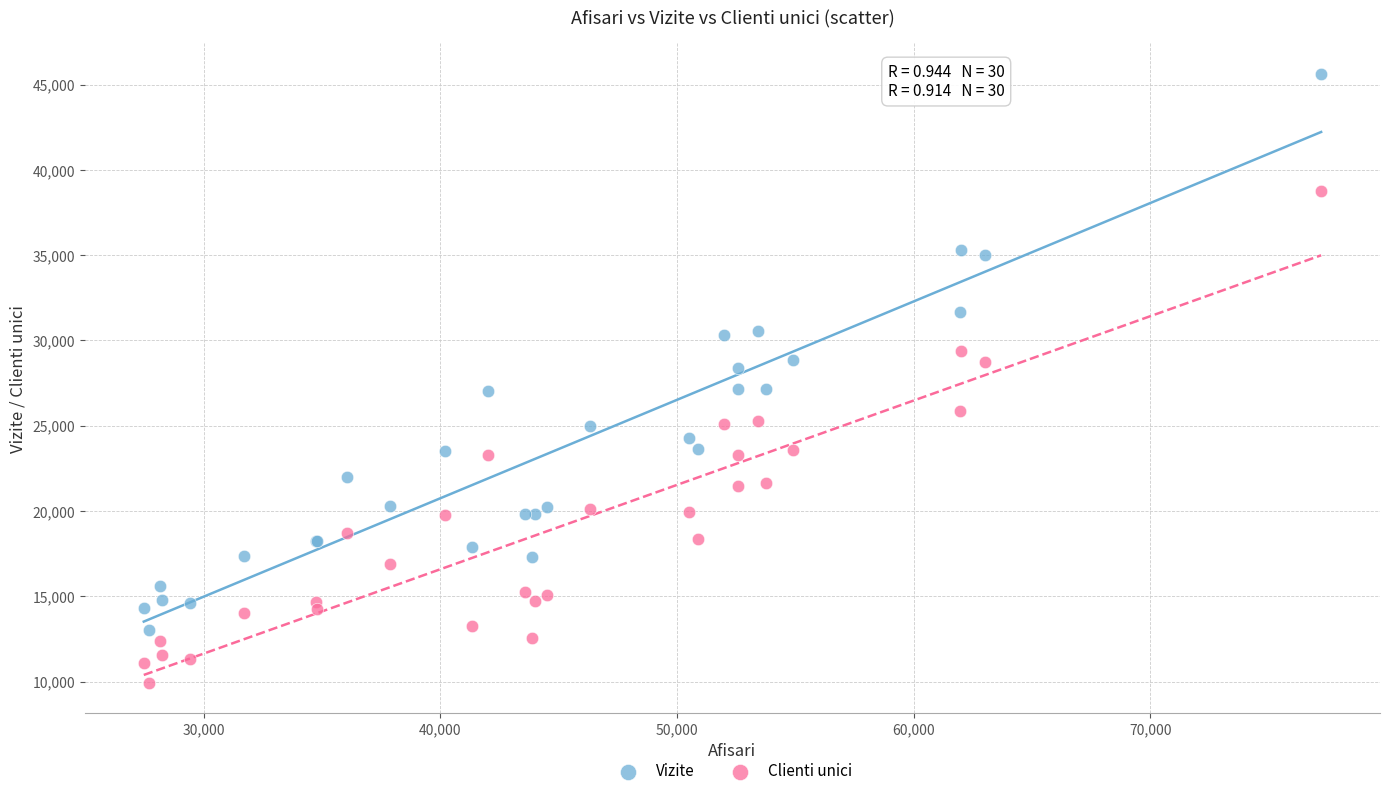

Which series contains the lowest Y value?

Clienti unici